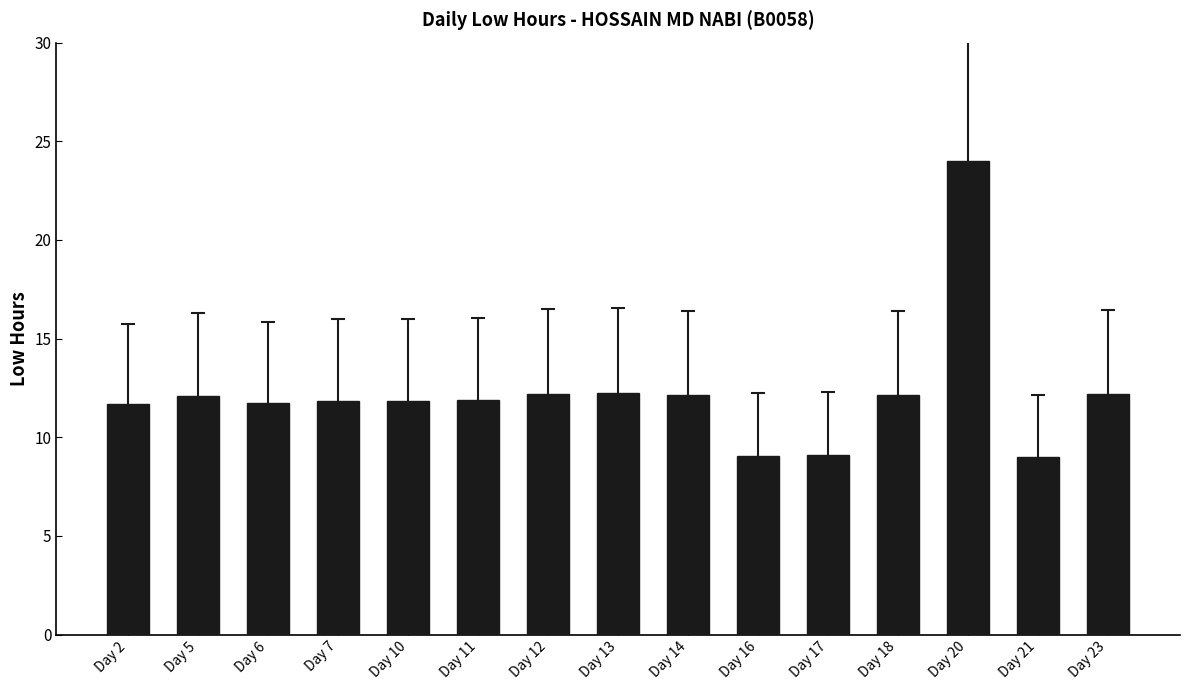

What is the ratio of the value at Day 5 to the value at Day 10?

1.0